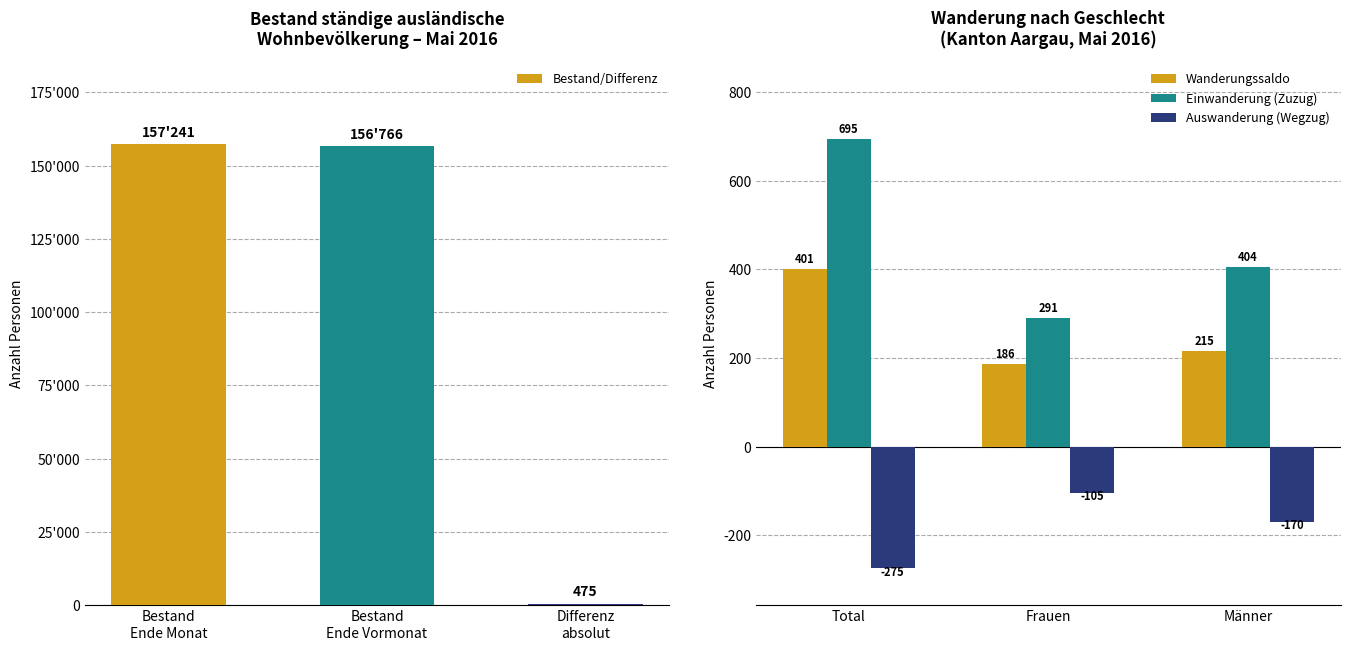

At how many categories does at least one series exceed 31615?

2